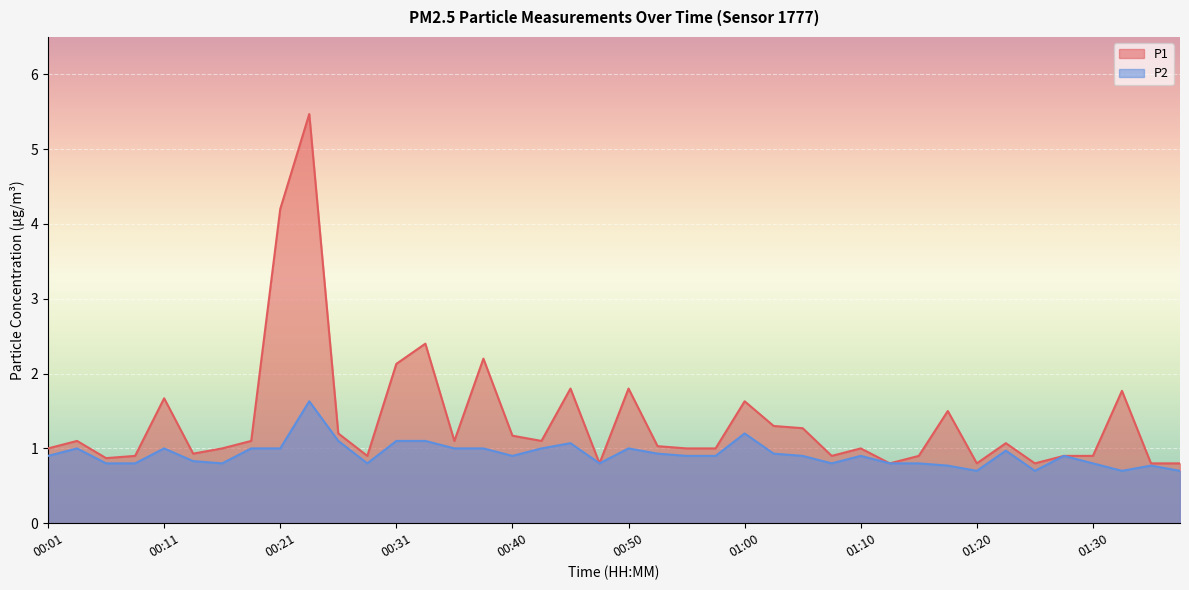

What is the sum of all P2 values?

36.7